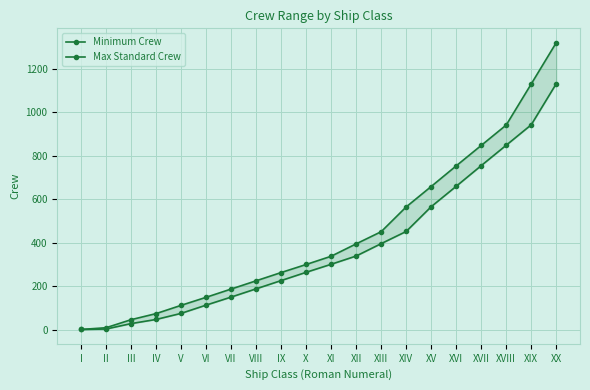

What position from the left is XVII?

17